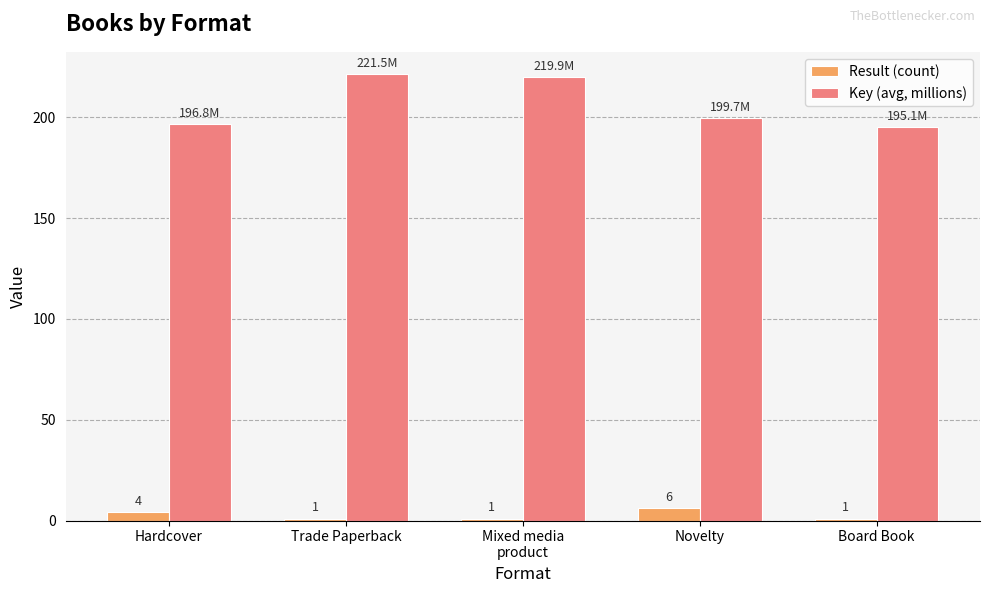

How many groups of bars are there?

5